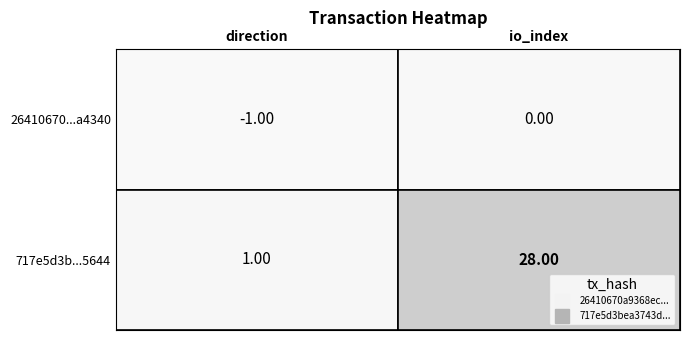

What is the sum of all 717e5d3bea3743d4caa99b90d0e0e7096125644 values?

29